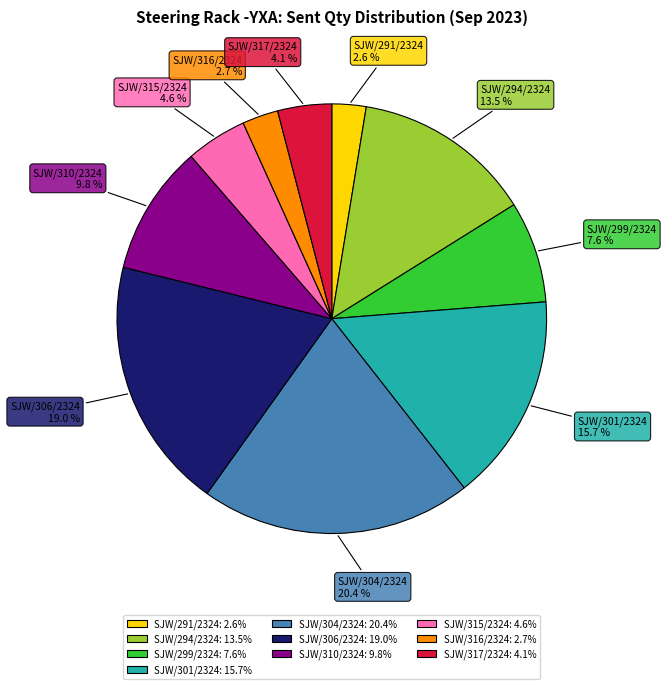

How many slices are in this pie chart?

10